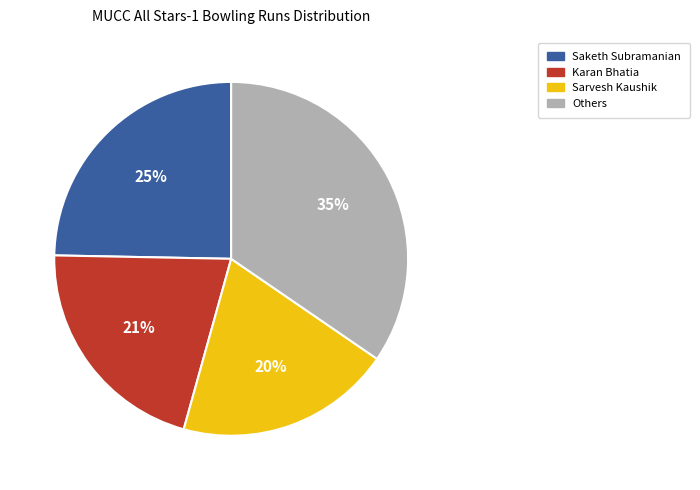

Do Saketh Subramanian and Karan Bhatia together represent more than half of the pie?

No